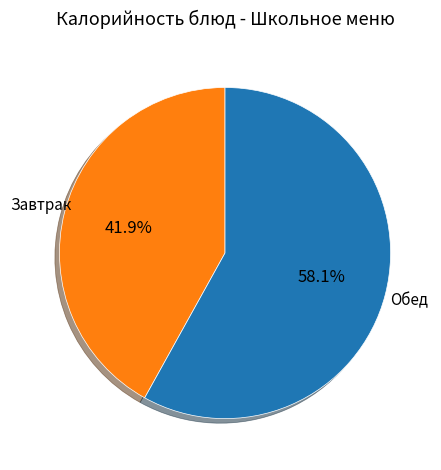

Is there a majority slice in this chart?

Yes